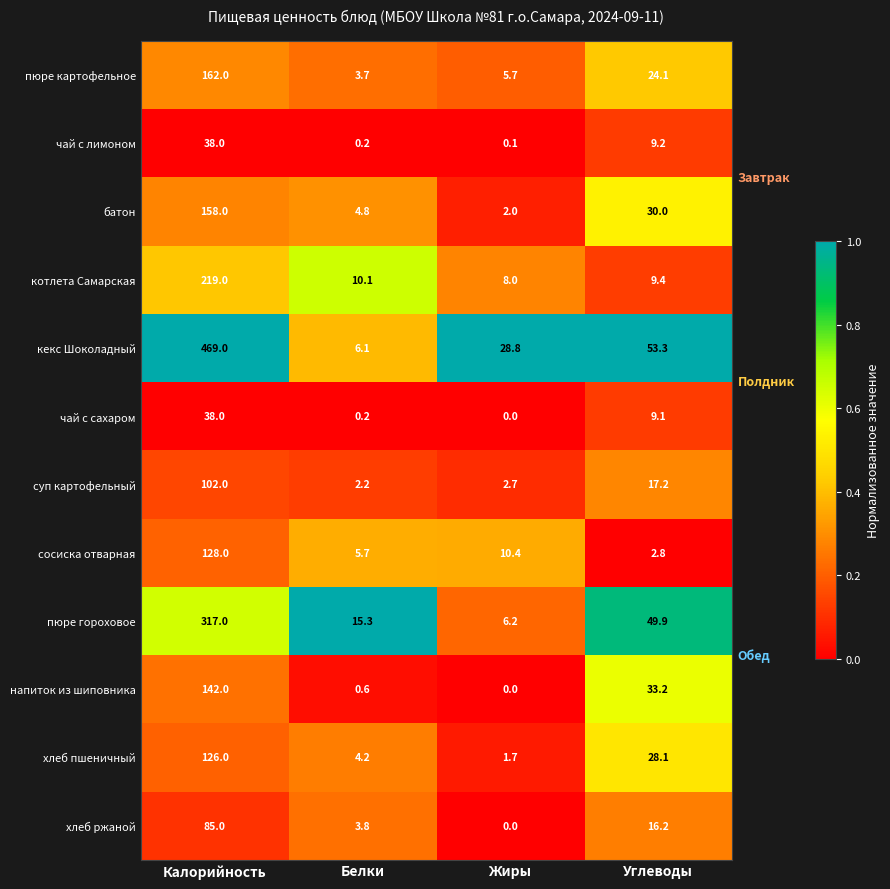

Which category has the highest value across all series?

Калорийность